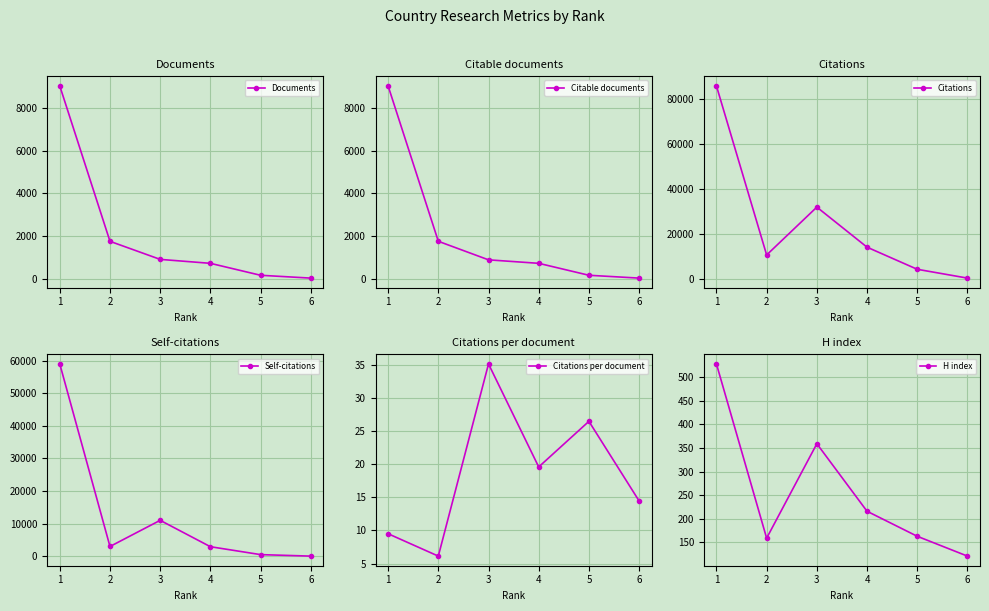

The value of Documents at 1 is 9042. True or false?

True